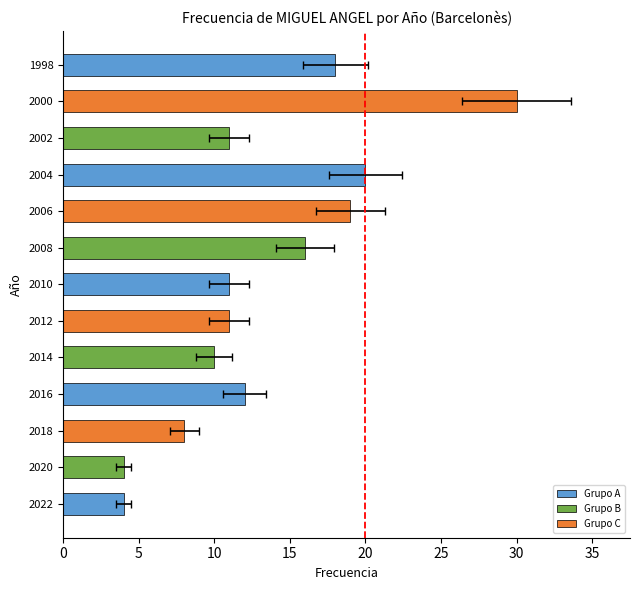

What is the value of the 3rd bar from the left?

8